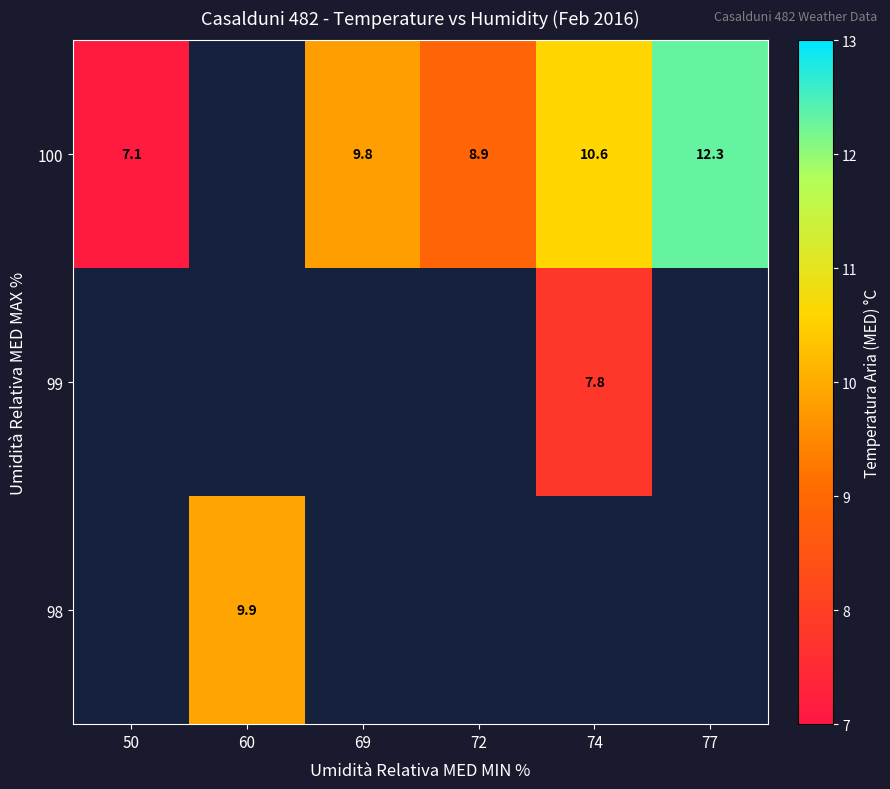

Count the number of data series in this chart.

3